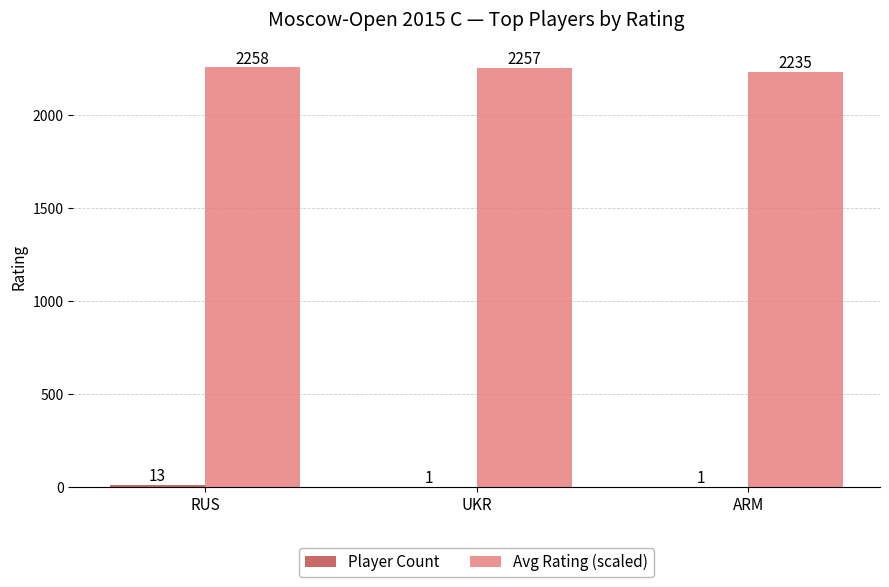

What is the approximate value of Avg Rating (scaled) at UKR, to the nearest 10?

2260